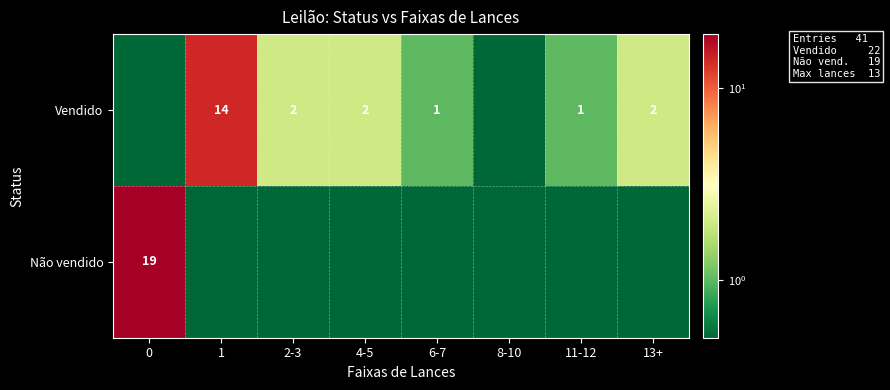

What is the average value of the row_0 series?

2.8